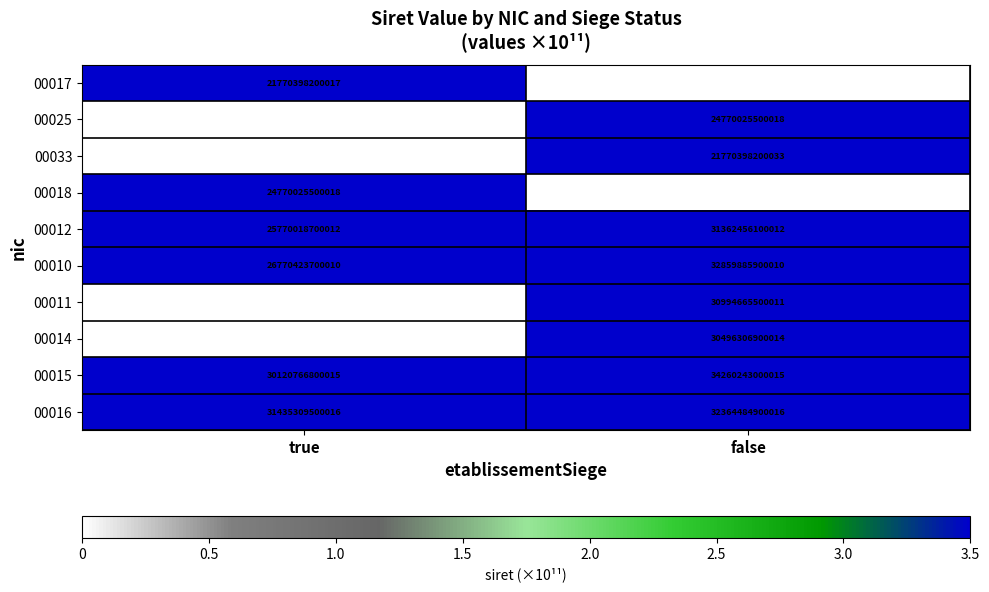

Is the value of 00025 at false greater than the value of 00015 at false?

No